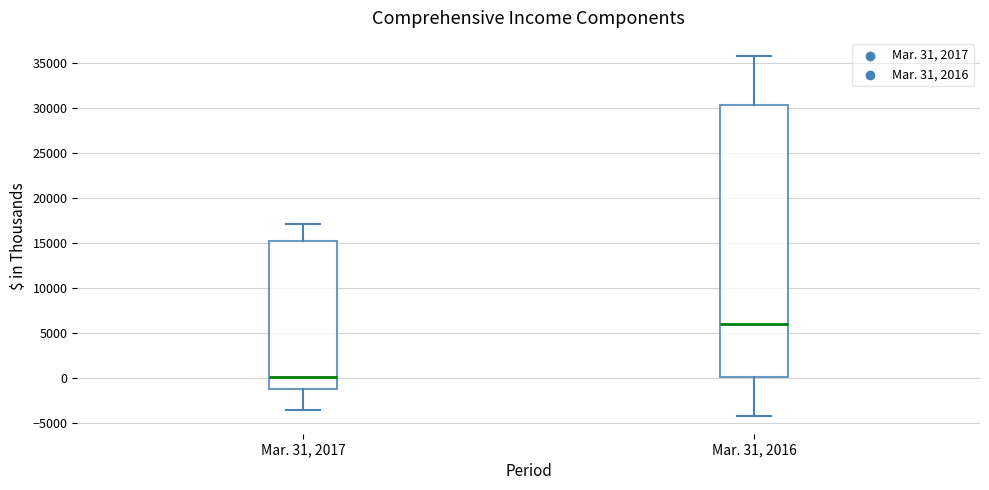

Reading left to right, transcribe this box plot: for each box, give where its median line is, the range the box spans, and where its two whiskers end, as read against the y-axis. The values are not printed on the chart, so give them approximately, as read against the axis.

Mar. 31, 2017: median 0, box -1000 to 15500, whiskers -3500 to 17000
Mar. 31, 2016: median 6000, box 0 to 30500, whiskers -4000 to 36000